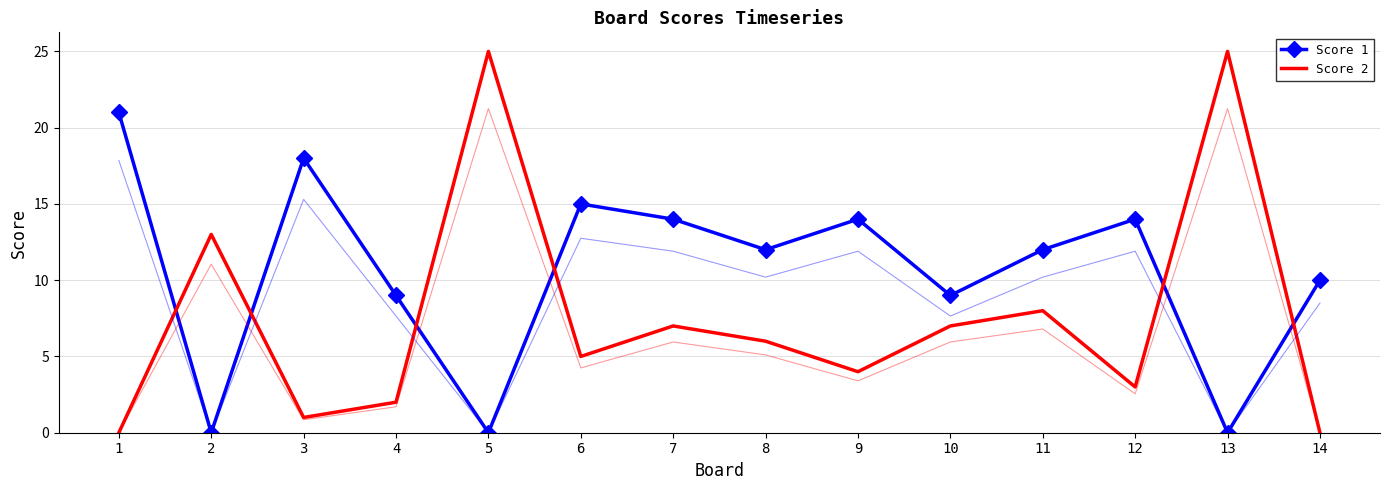

What is the average value of the Score 2 series?

8